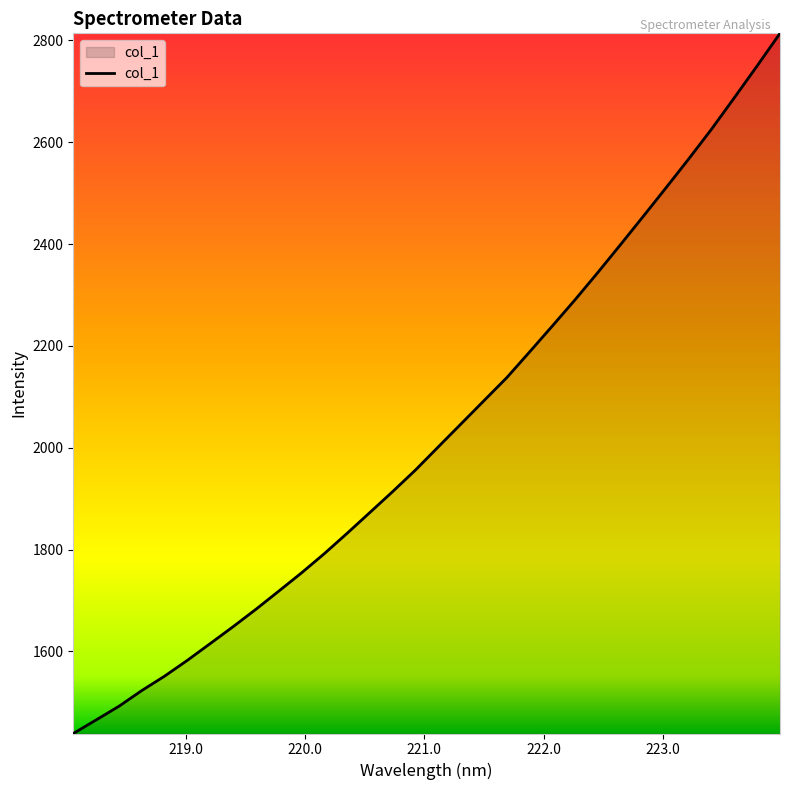

What is the difference between the maximum and minimum values?

1375.3